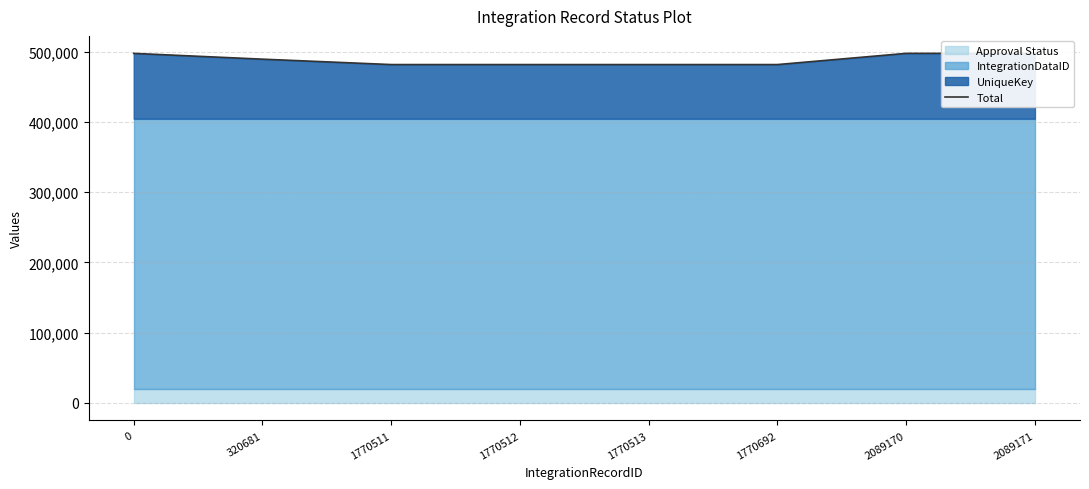

List the labels in order of value, largest first.

2089171, 2089170, 0, 320681, 1770513, 1770692, 1770512, 1770511